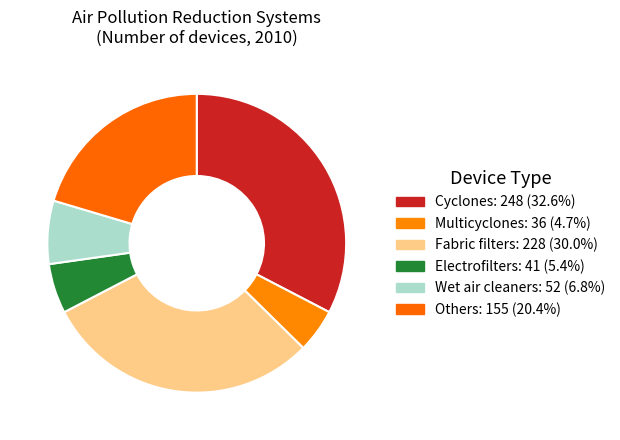

How many segments does this pie chart have?

6